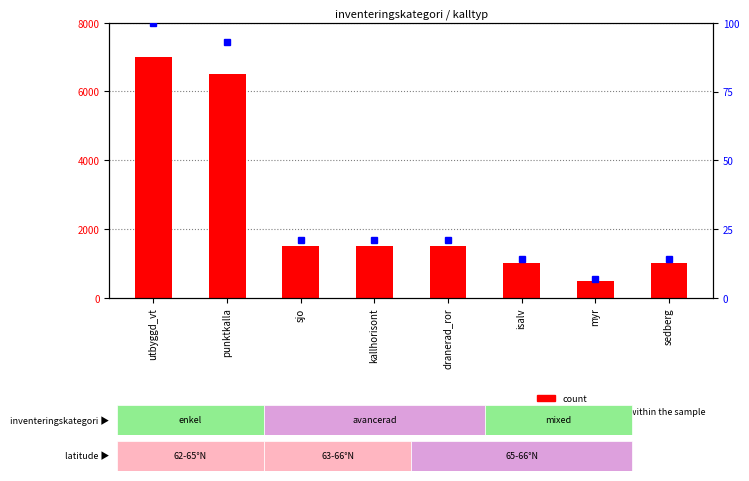

Is it true that count equals 1012 at sjo?

False